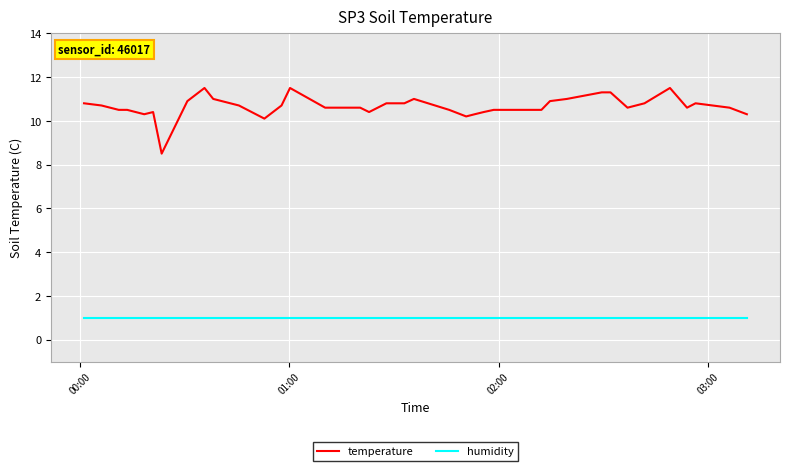

What is the smallest value displayed?

1.0